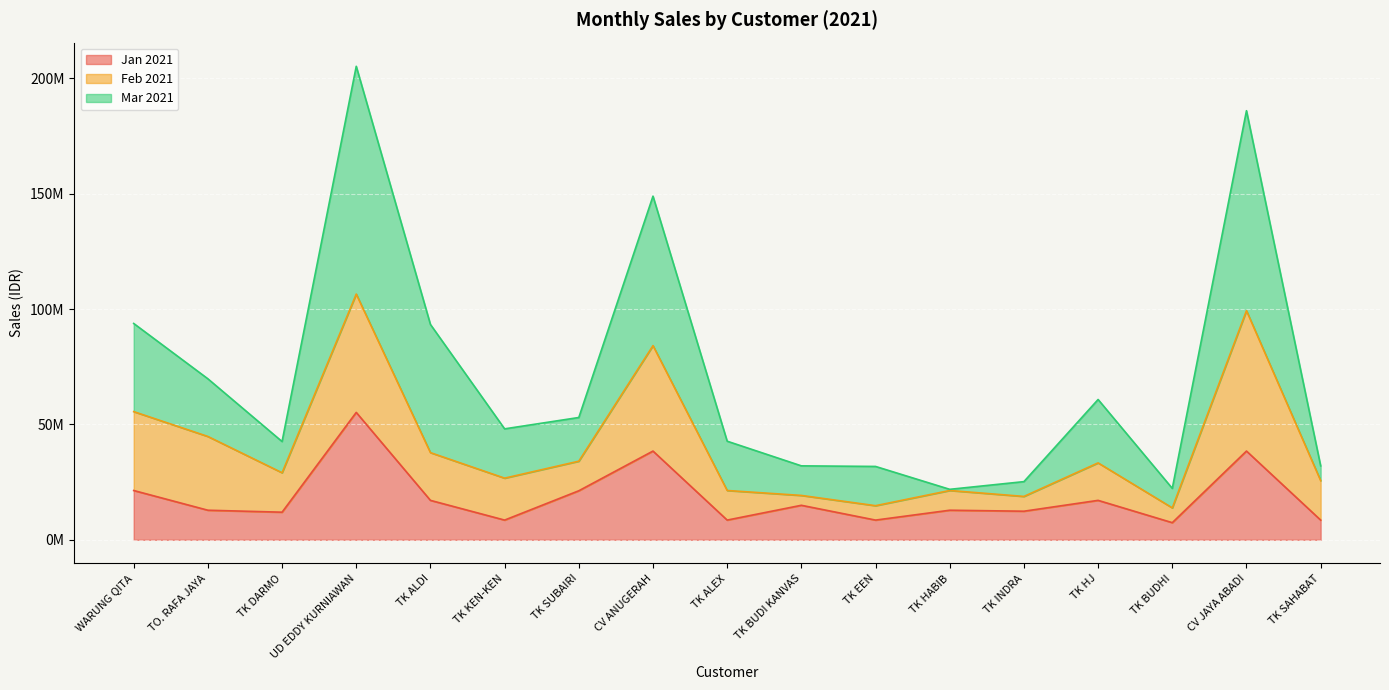

Which category has the highest value in the Mar 2021 series?

UD EDDY KURNIAWAN